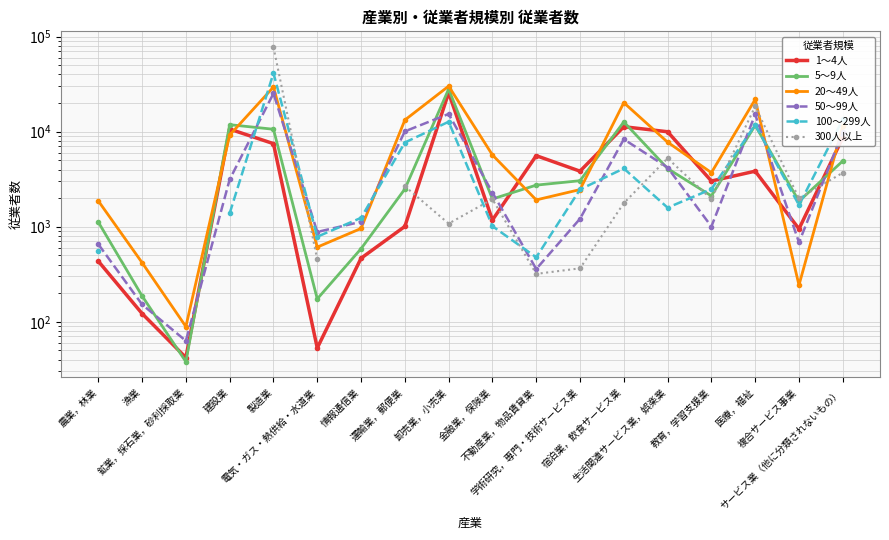

At which category is the sum across all series the highest?

製造業